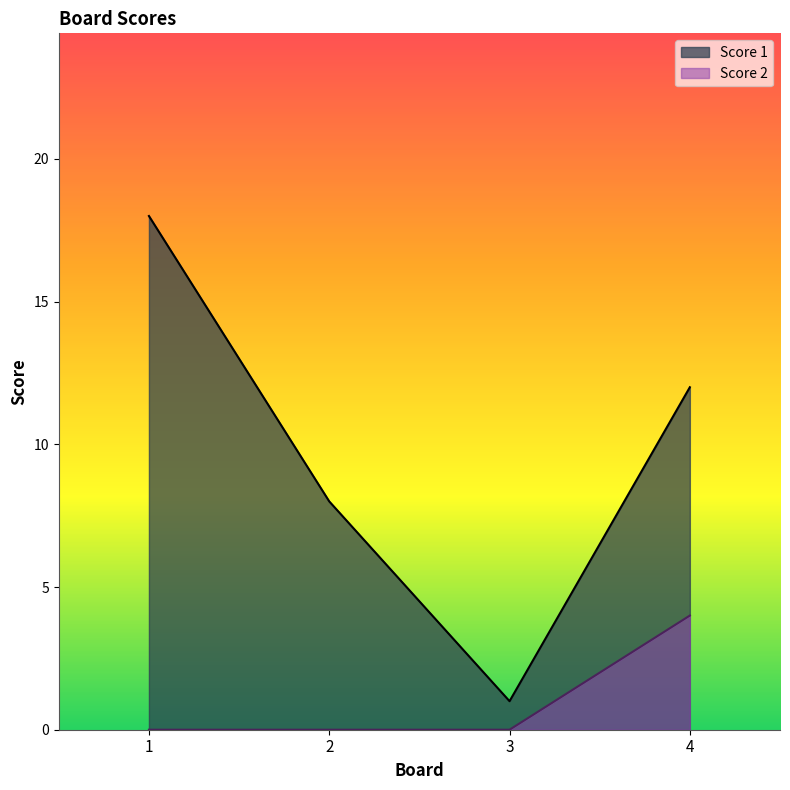

List the series in order of their overall mean, lowest first.

Score 2, Score 1